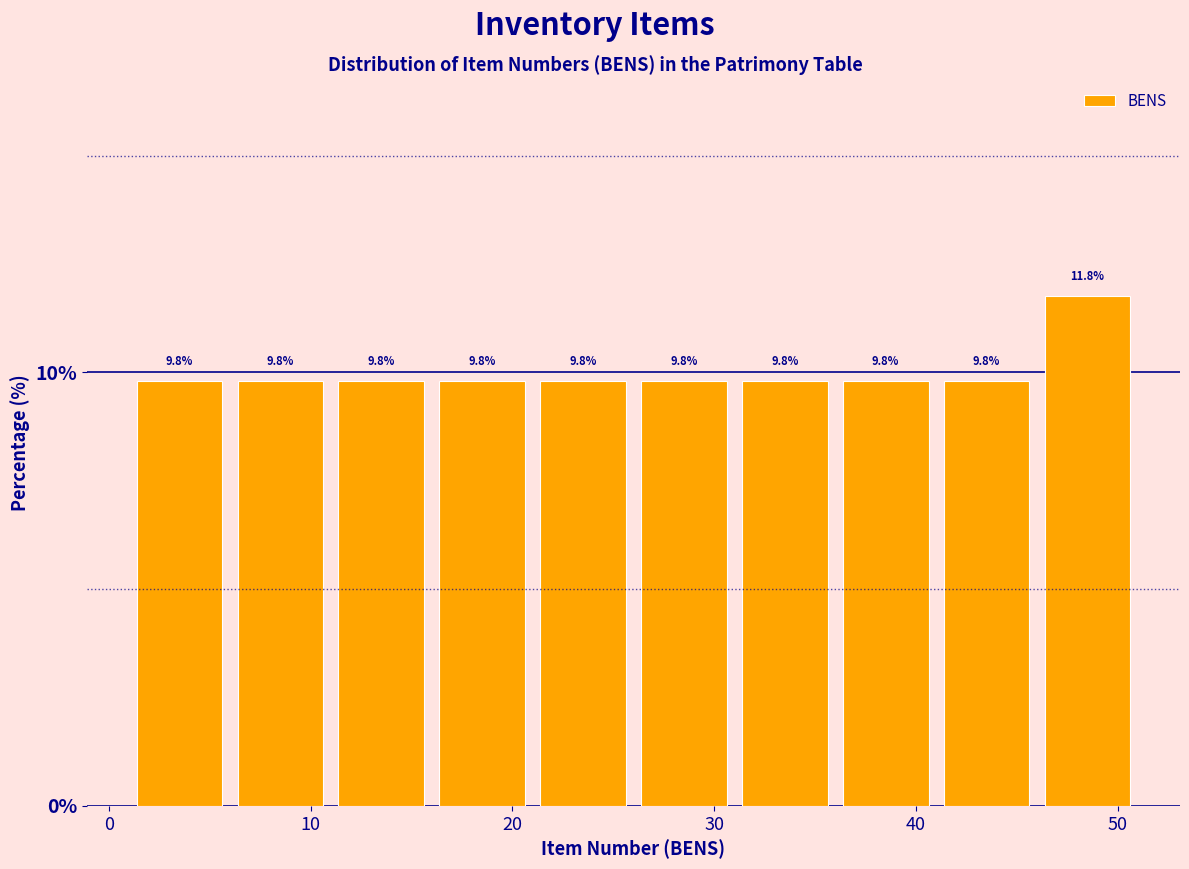

Reading left to right, transcribe this chart: for each bar, give the range it covers on the x-axis and its height.

1 to 6: 9.8
6 to 11: 9.8
11 to 16: 9.8
16 to 21: 9.8
21 to 26: 9.8
26 to 31: 9.8
31 to 36: 9.8
36 to 41: 9.8
41 to 46: 9.8
46 to 51: 11.8